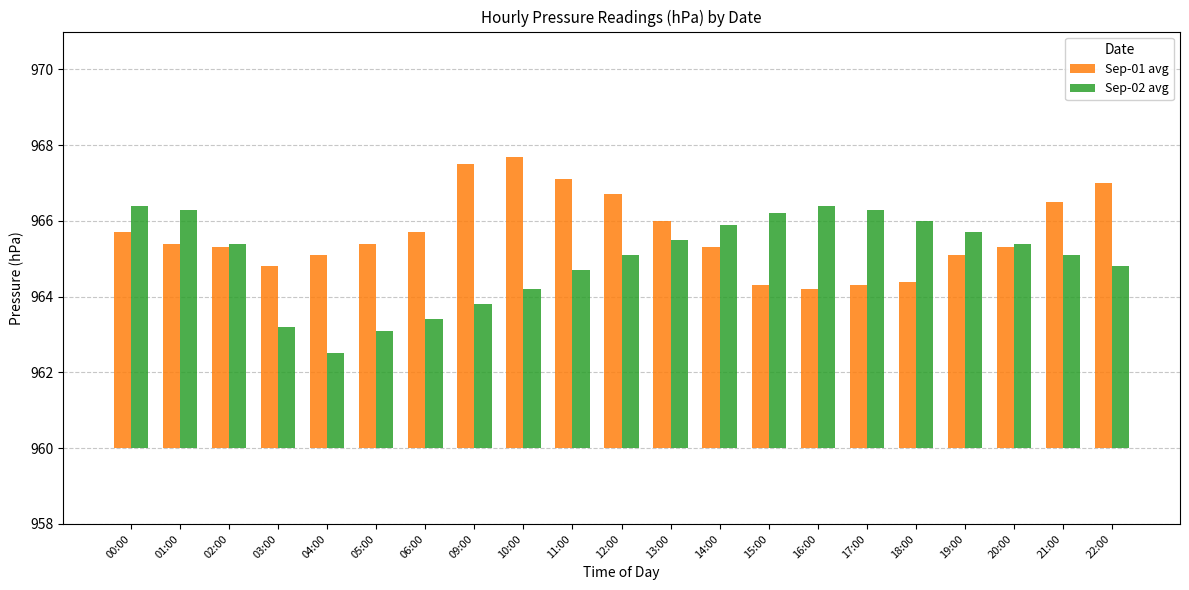

At which category is the sum across all series the highest?

00:00